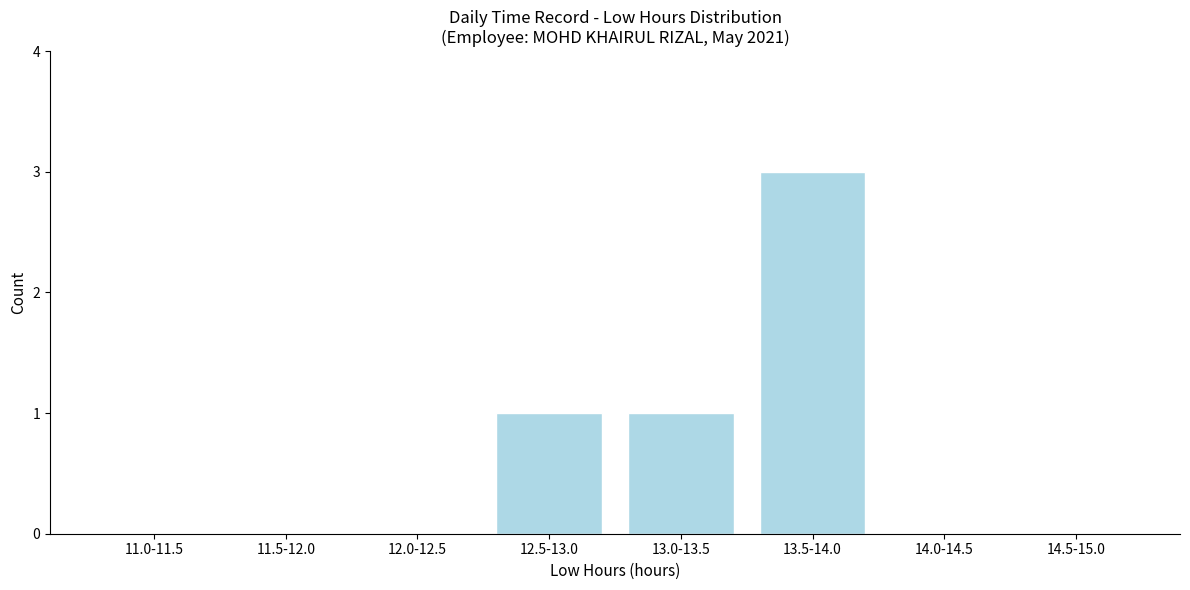

Reading right to left, transcribe all the data shown in this chart.

14.5-15.0=0	14.0-14.5=0	13.5-14.0=3	13.0-13.5=1	12.5-13.0=1	12.0-12.5=0	11.5-12.0=0	11.0-11.5=0